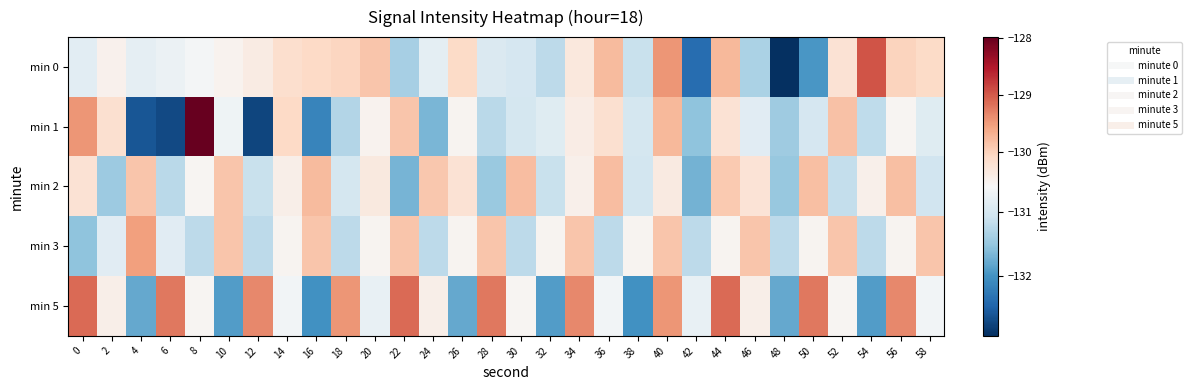

Which has a higher value, 26 or 58?

58